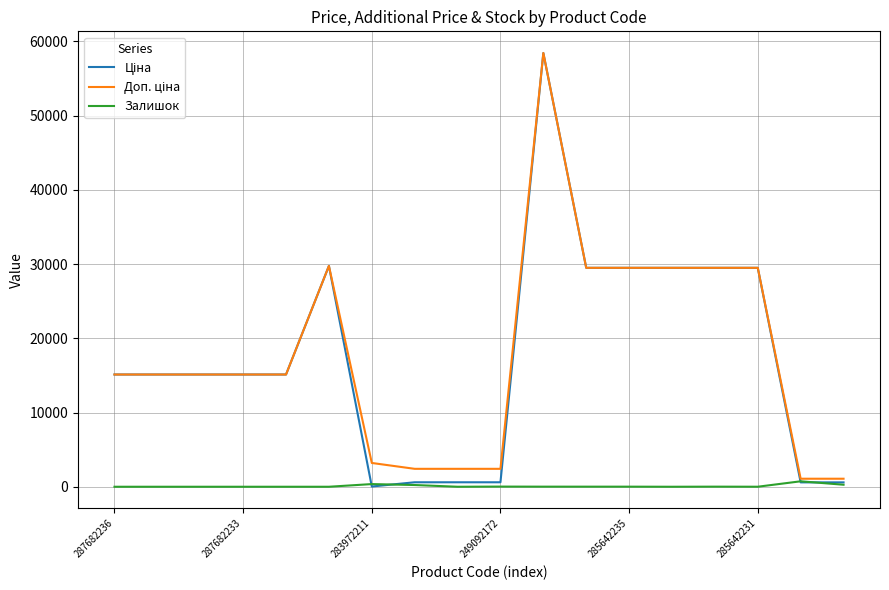

What is the greatest value displayed?

58426.5